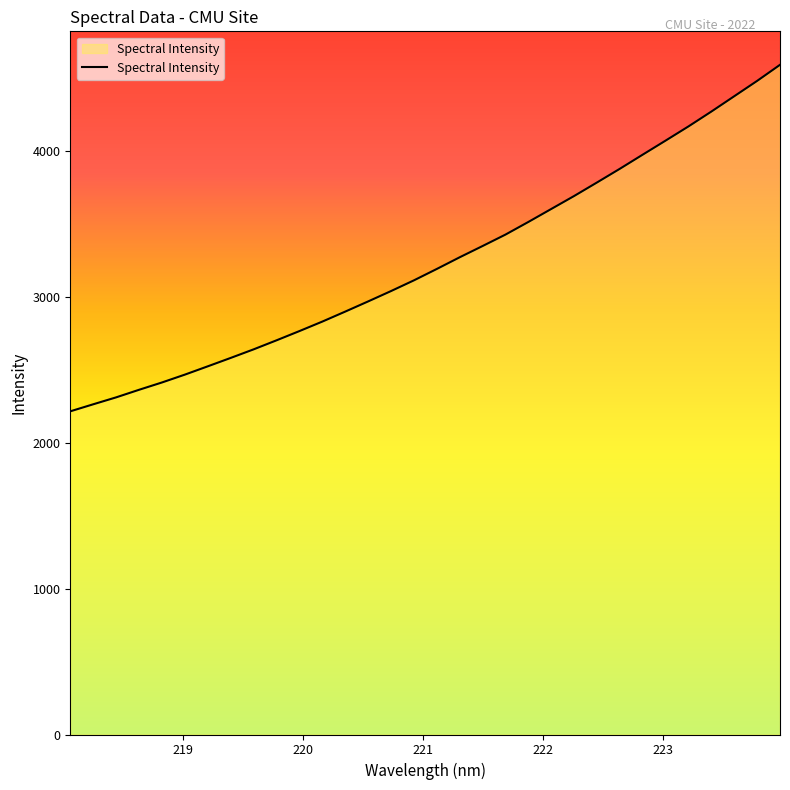

What is the maximum value shown in the chart?

4592.1